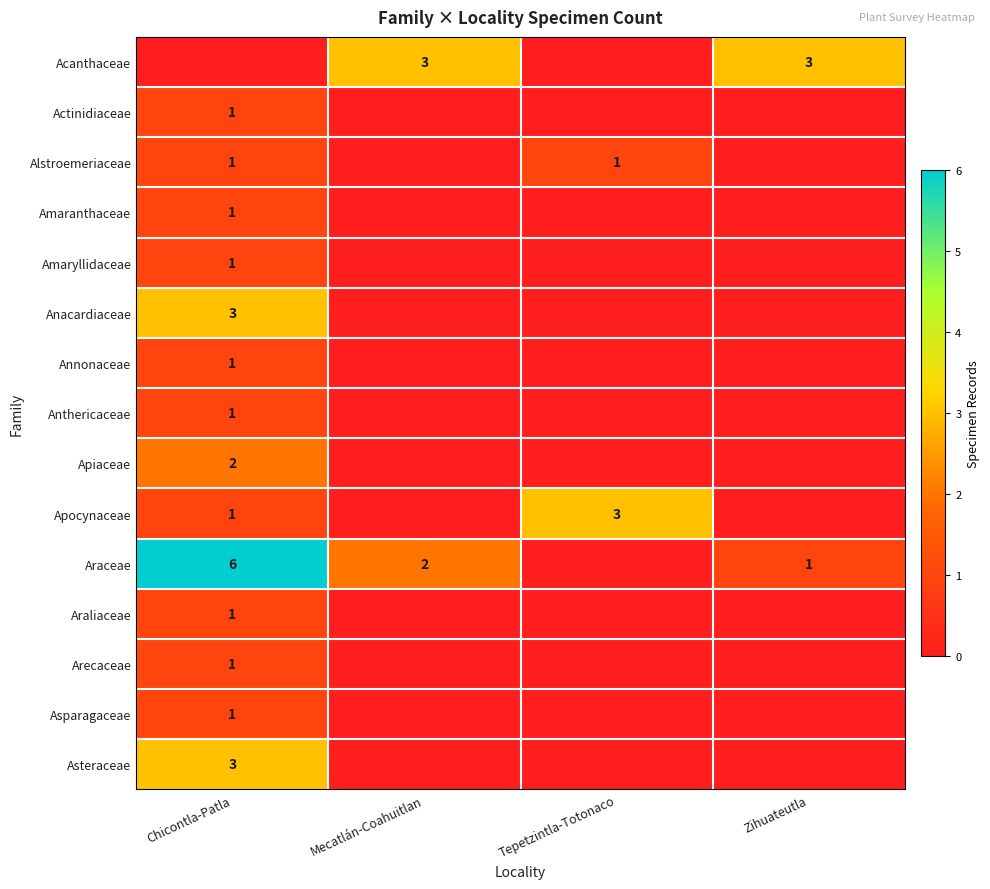

The value of Acanthaceae at Mecatlán-Coahuitlan is 5. True or false?

False